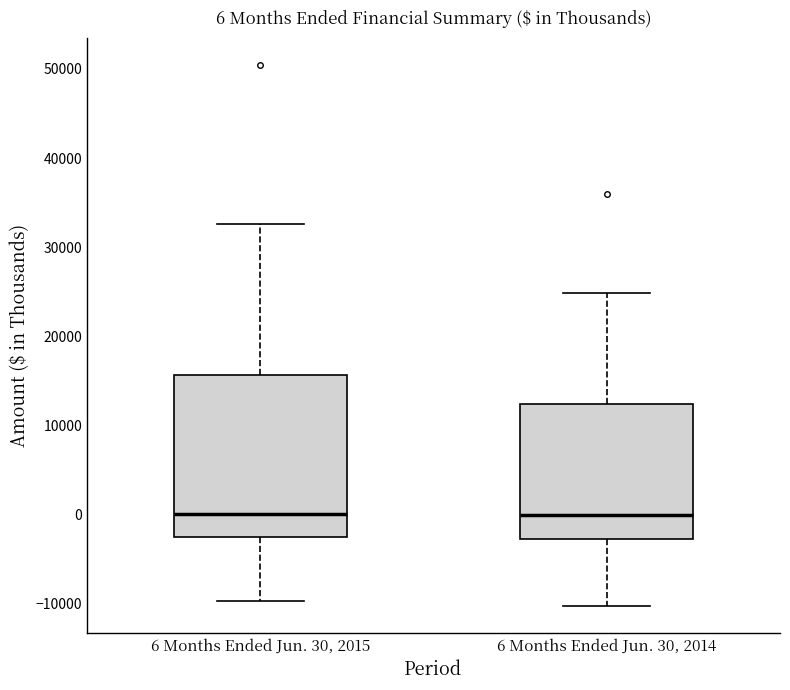

Which box is the tallest, from its lower edge to its upper edge?

6 Months Ended Jun. 30, 2015